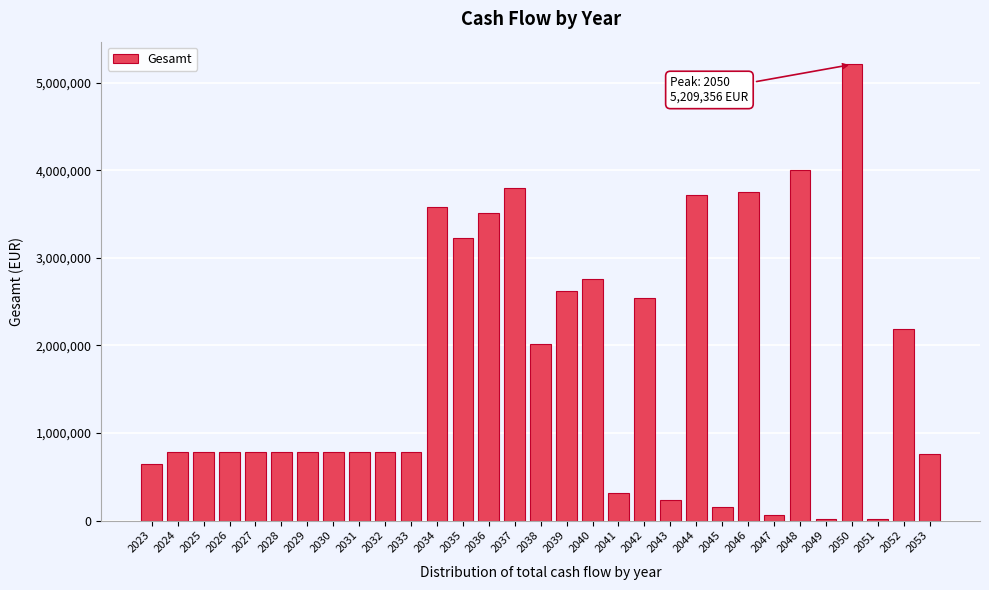

Is it true that the value at 2024 is 786403.5?

True